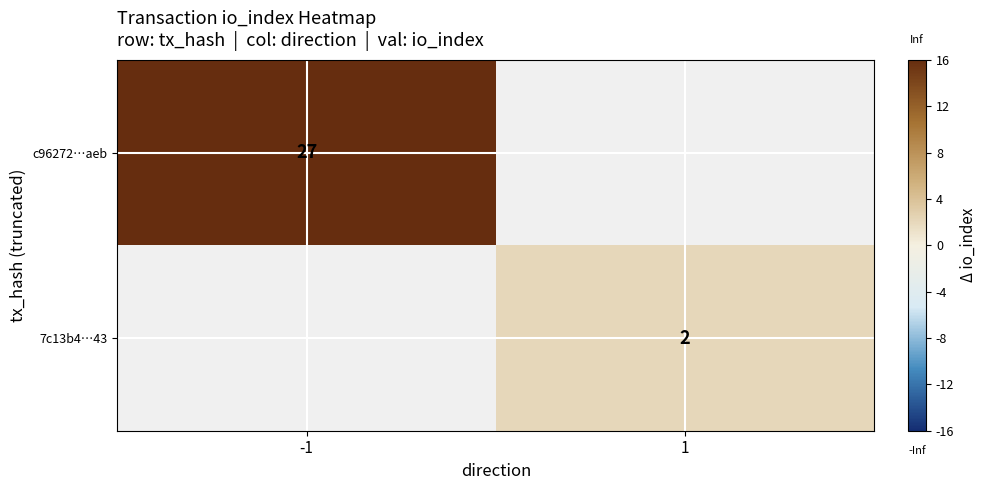

The value of 7c13b4…43 at 1 is 2. True or false?

True